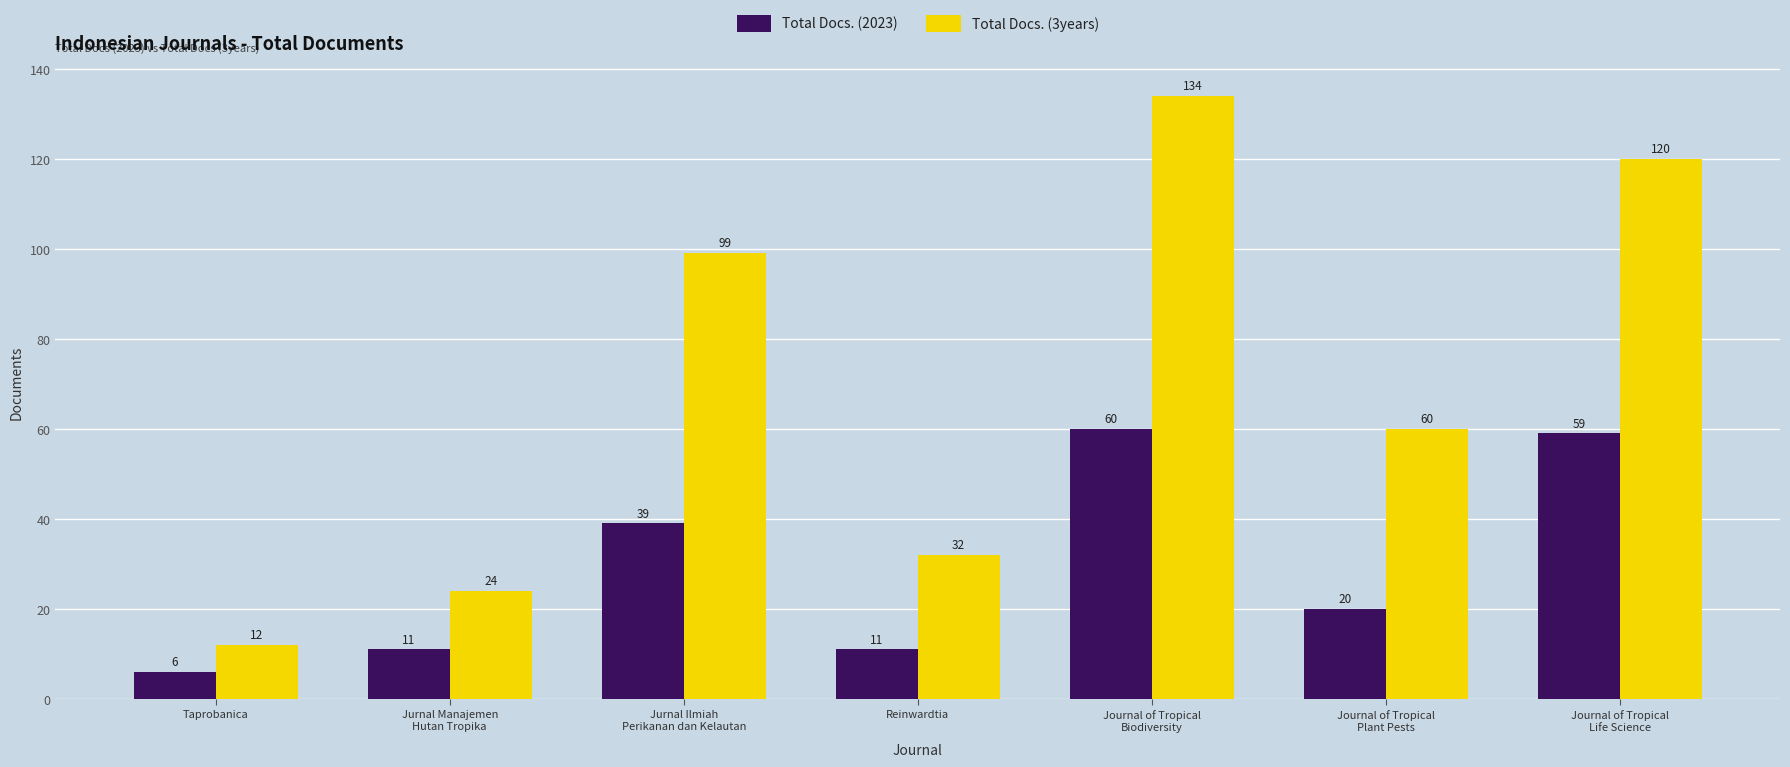

Rank the series by their average value, from lowest to highest.

Total Docs. (2023), Total Docs. (3years)